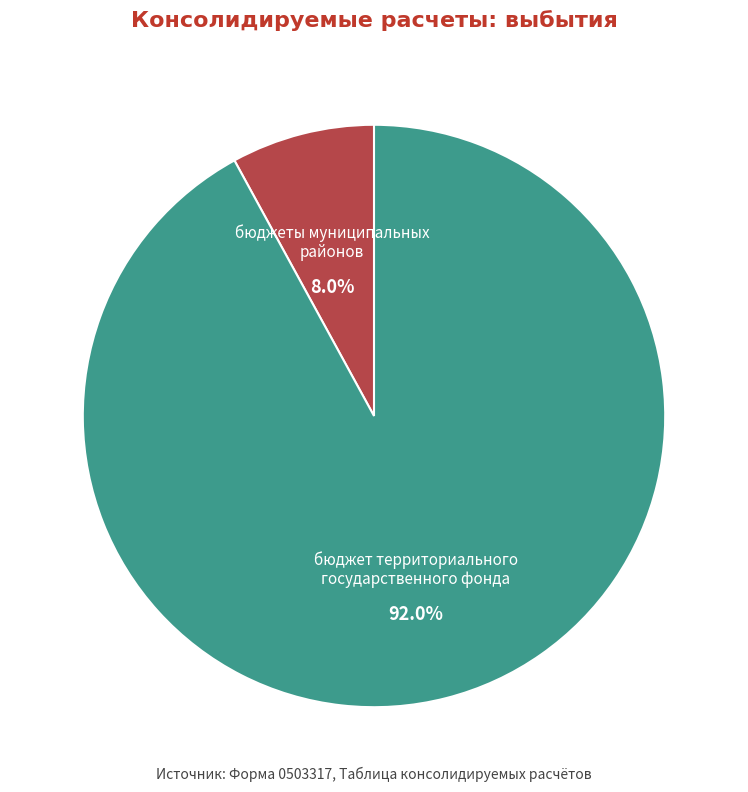

Rank the categories by value from lowest to highest.

бюджеты муниципальных районов, бюджет территориального государственного фонда